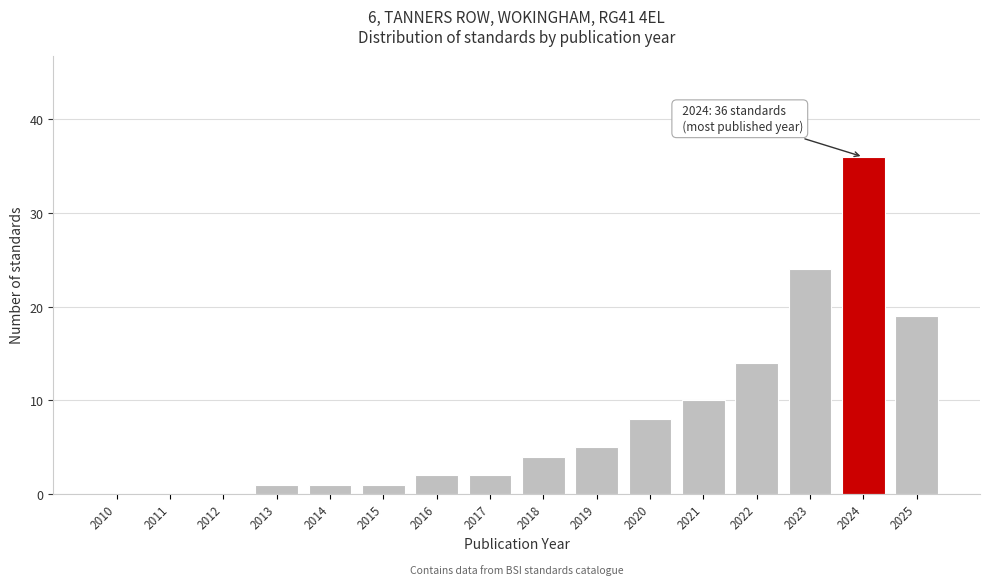

Reading left to right, extract all data points from this chart.

2010=0	2011=0	2012=0	2013=1	2014=1	2015=1	2016=2	2017=2	2018=4	2019=5	2020=8	2021=10	2022=14	2023=24	2024=36	2025=19